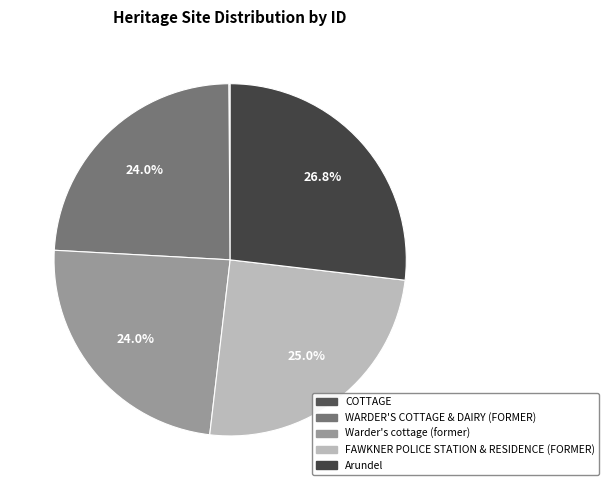

How many slices are in this pie chart?

5